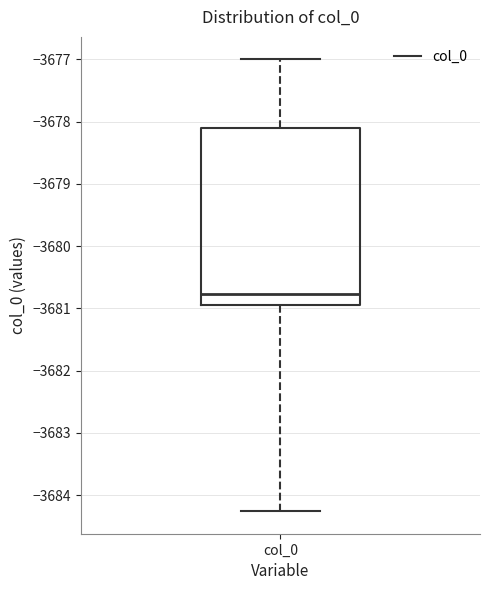

Transcribe this box plot: give where the median line is, the range the box spans, and where the two whiskers end, as read against the y-axis. The values are not printed on the chart, so give them approximately, as read against the axis.

median -3680.8, box -3681.0 to -3678.1, whiskers -3684.3 to -3677.0